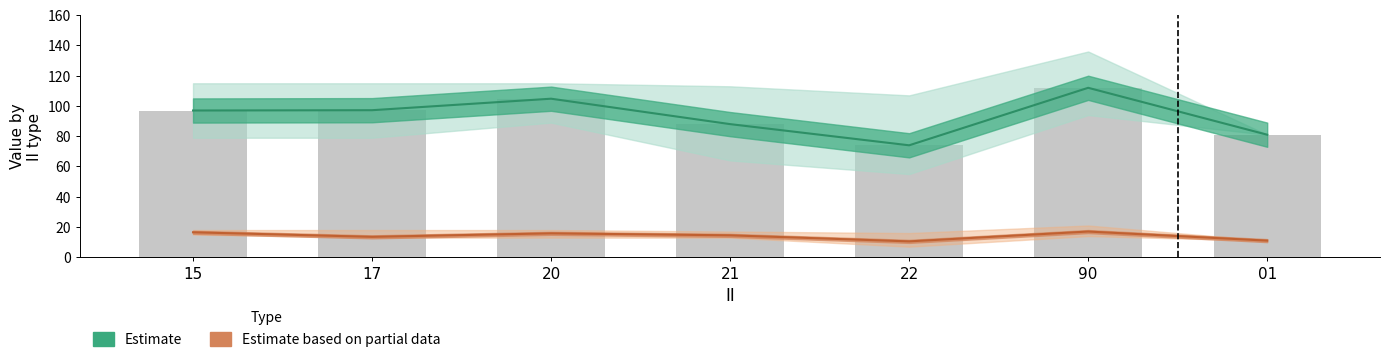

Rank the categories by value from highest to lowest.

90, 20, 17, 15, 21, 01, 22